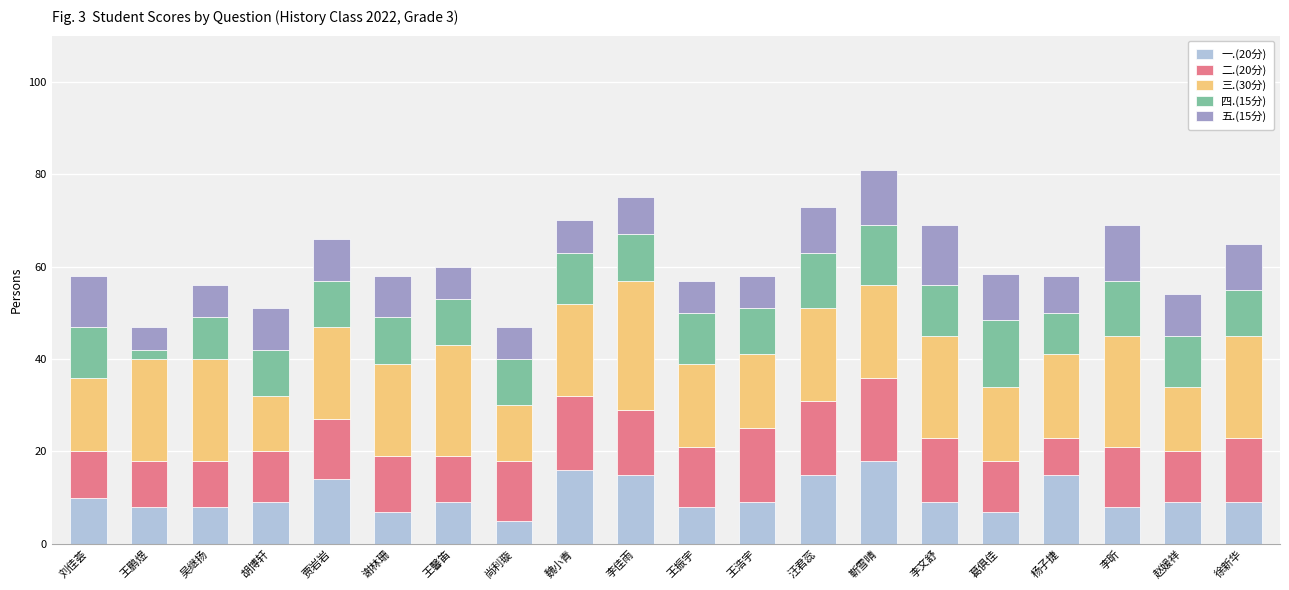

What is the total value across all series at 王馨笛?

60.0